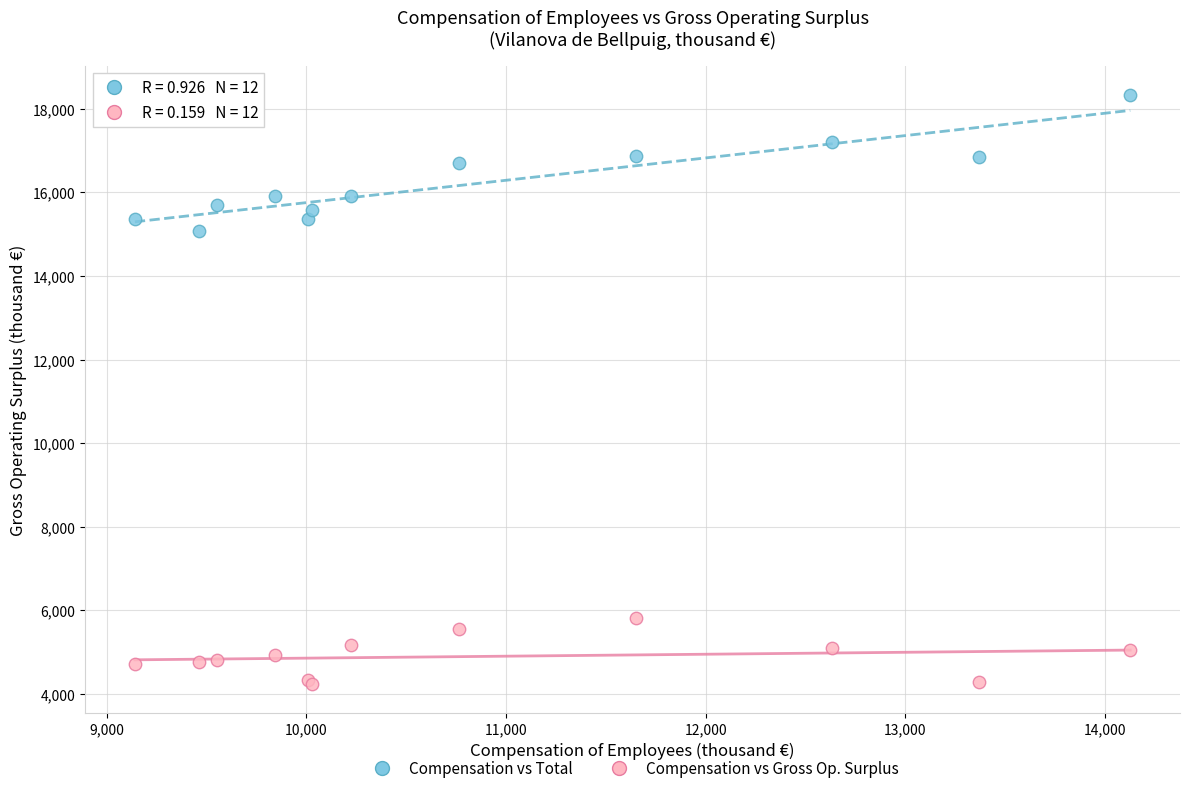

Across all series, what Y value is closest to 11290?

15067